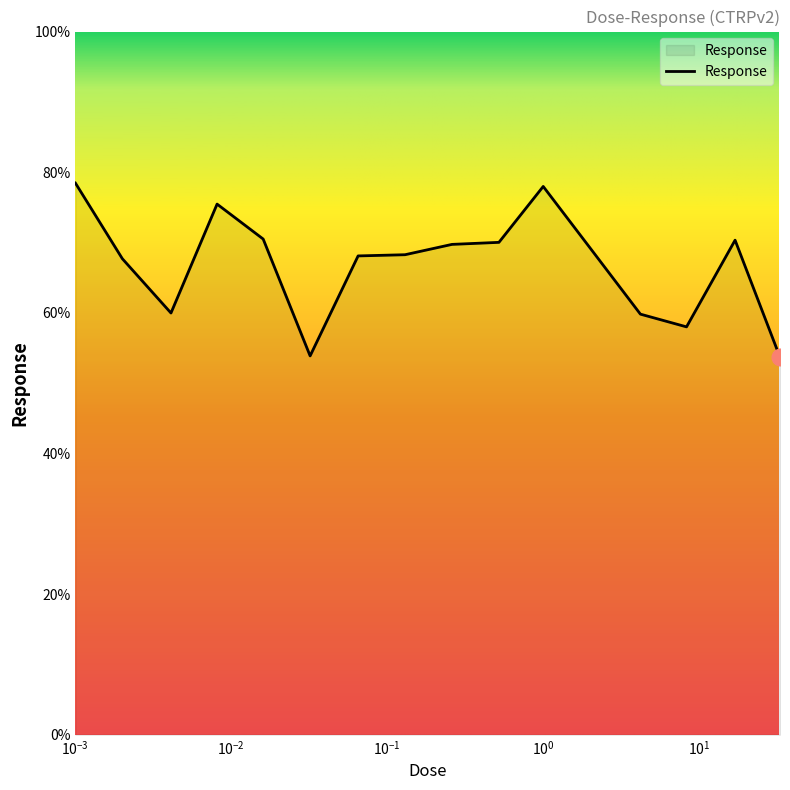

What is the minimum value shown in the chart?

53.7